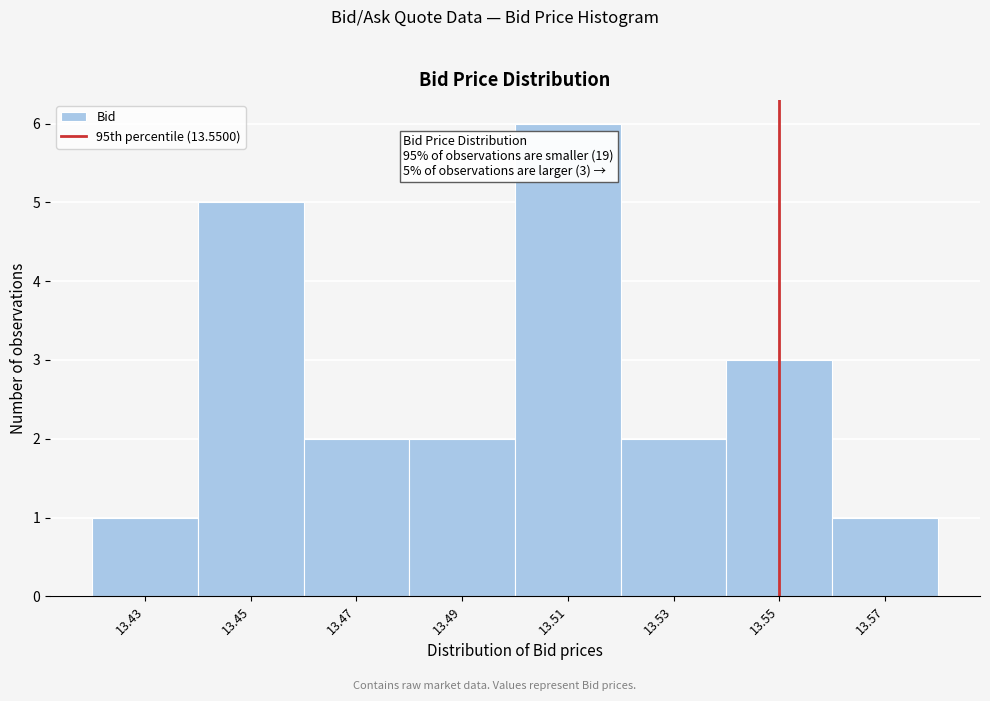

Which range on the x-axis has the tallest bar?

13.50 to 13.52